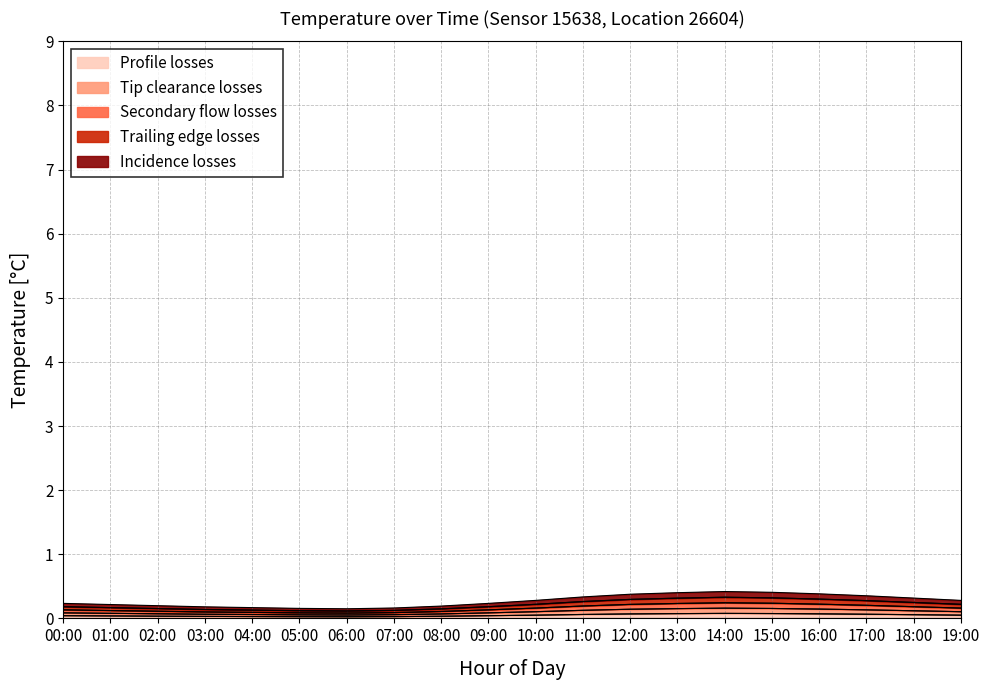

What is the difference between the maximum and minimum values in the temperature_layer2 series?

0.3